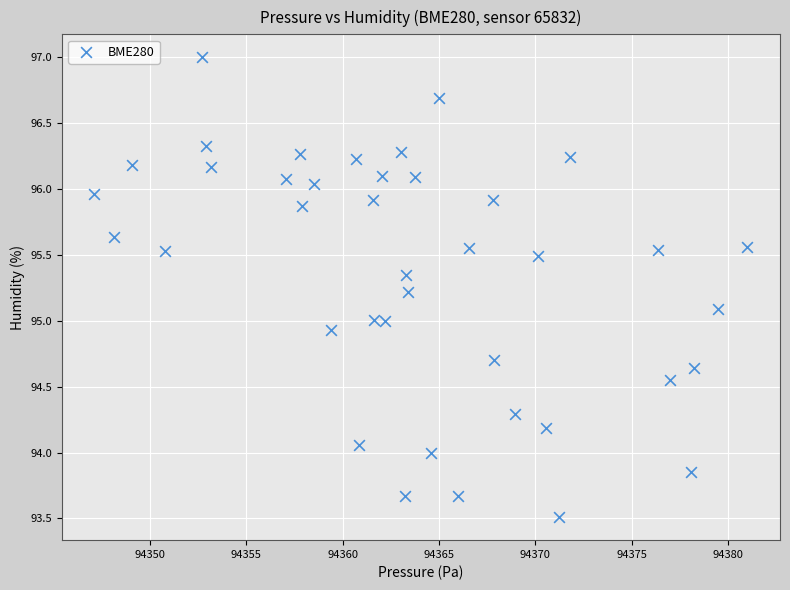

What is the range of Y values (max minus min)?

3.5